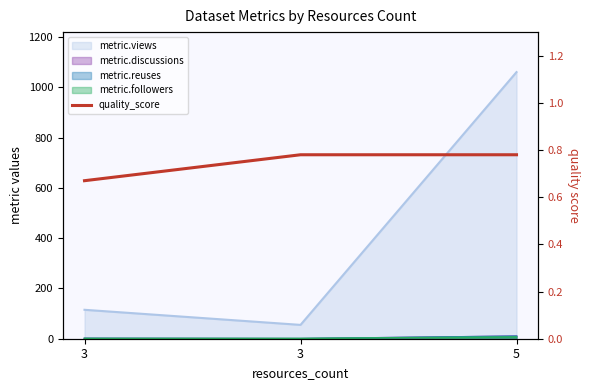

The chart shows a value of 1.0 at 3. True or false?

False